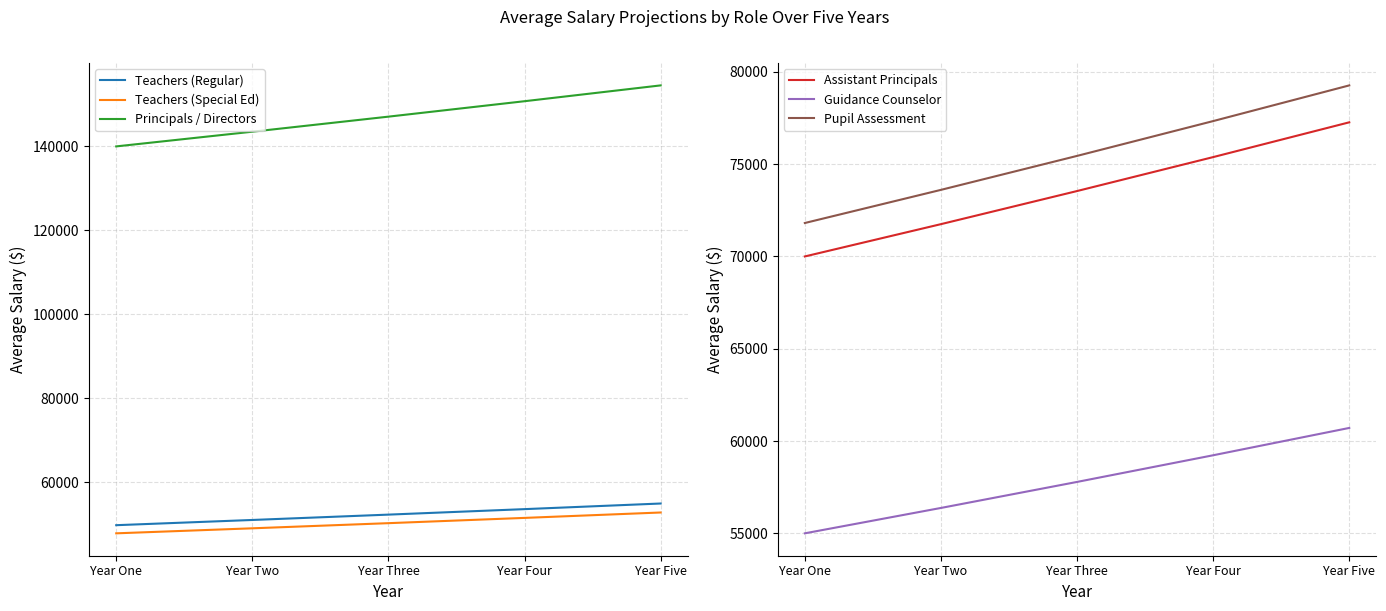

What is the lowest value of the Guidance Counselor series?

55000.0